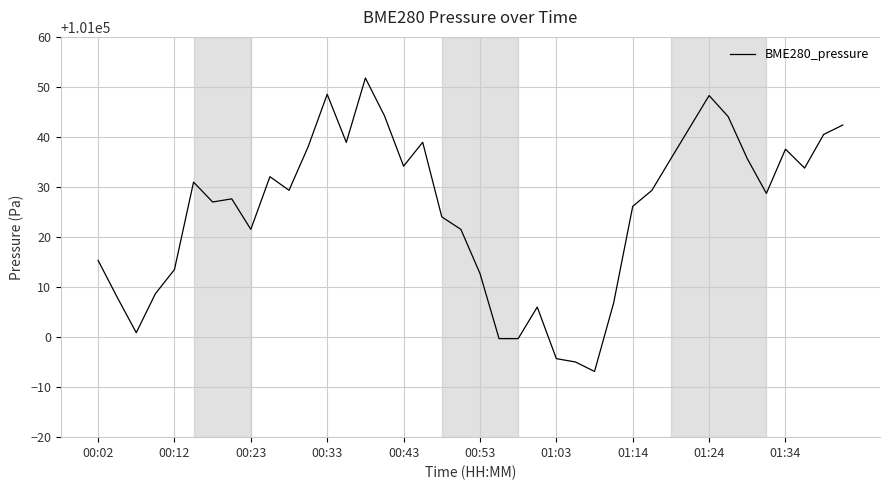

What is the maximum value shown in the chart?

101051.8